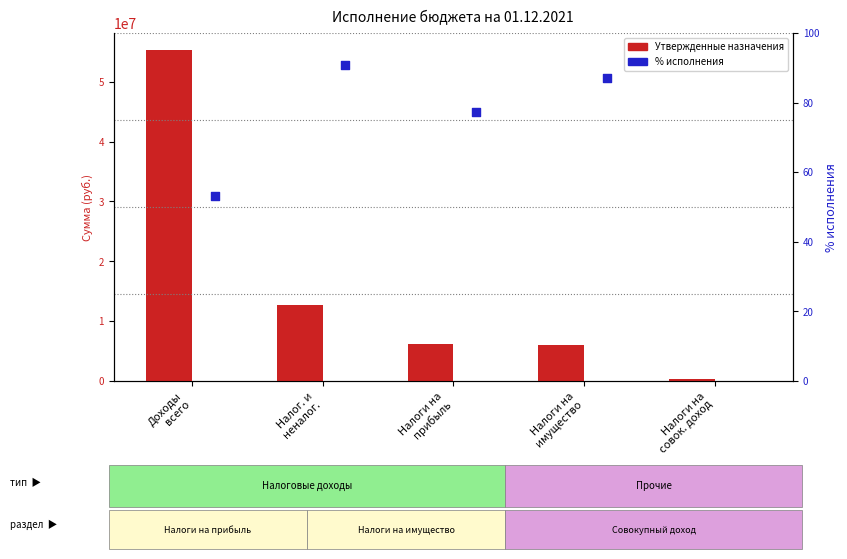

Which series has the widest spread of Y values?

Утвержденные бюджетные назначения